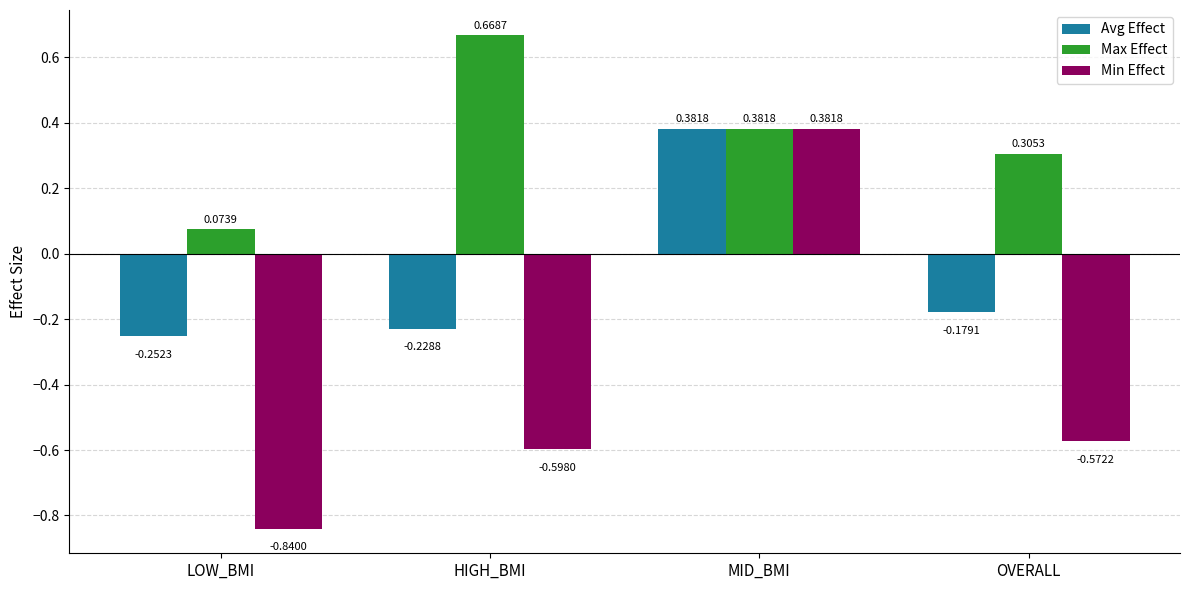

At which category does the chart reach its minimum across all series?

LOW_BMI